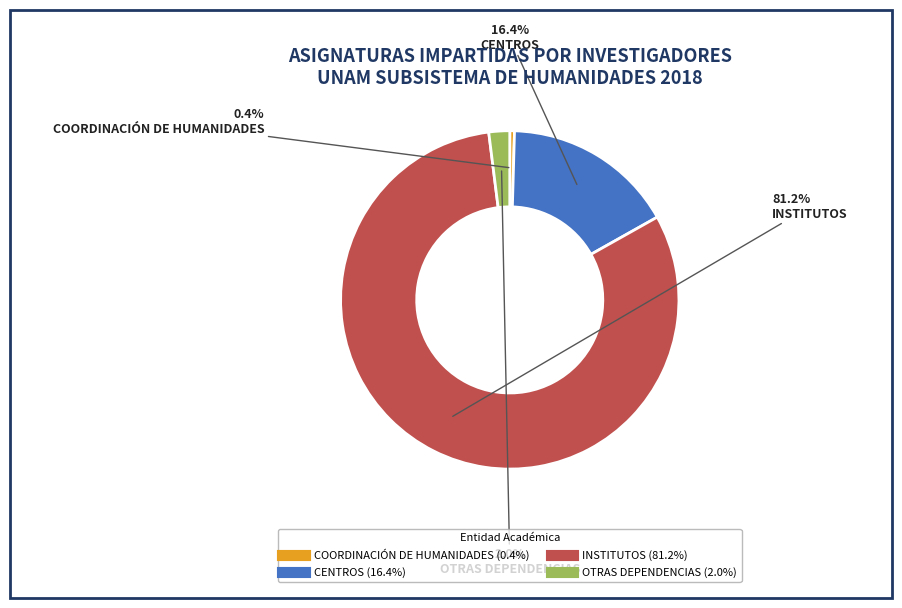

The CENTROS slice represents 16% of the pie. True or false?

True